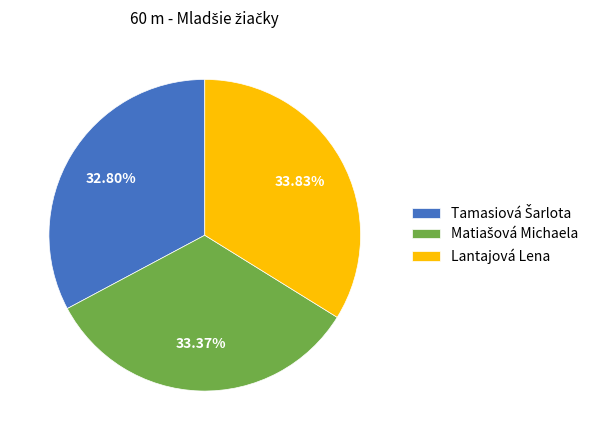

Does Lantajová Lena account for over 50% of the chart?

No